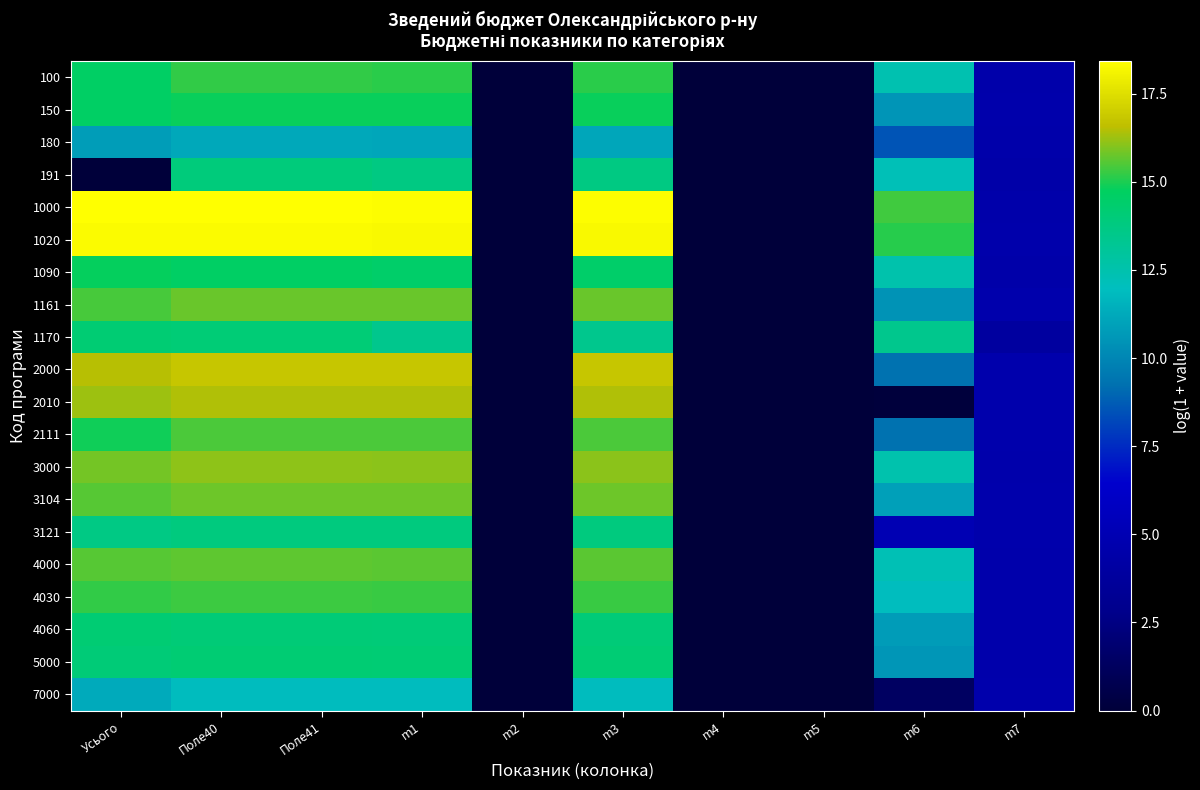

At how many categories does at least one series exceed 14?

6